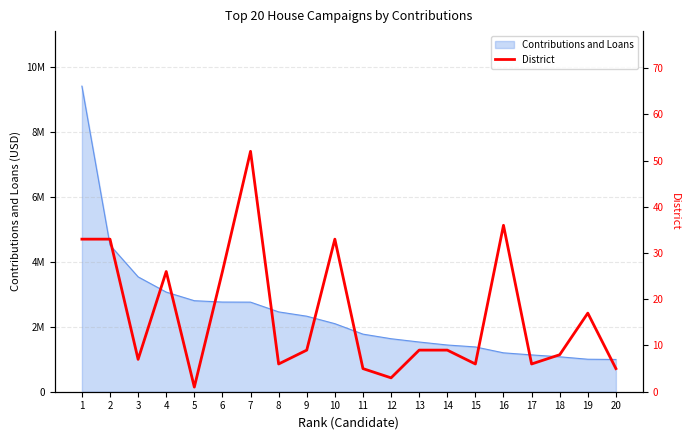

What is the value of the 13th point from the left?

9